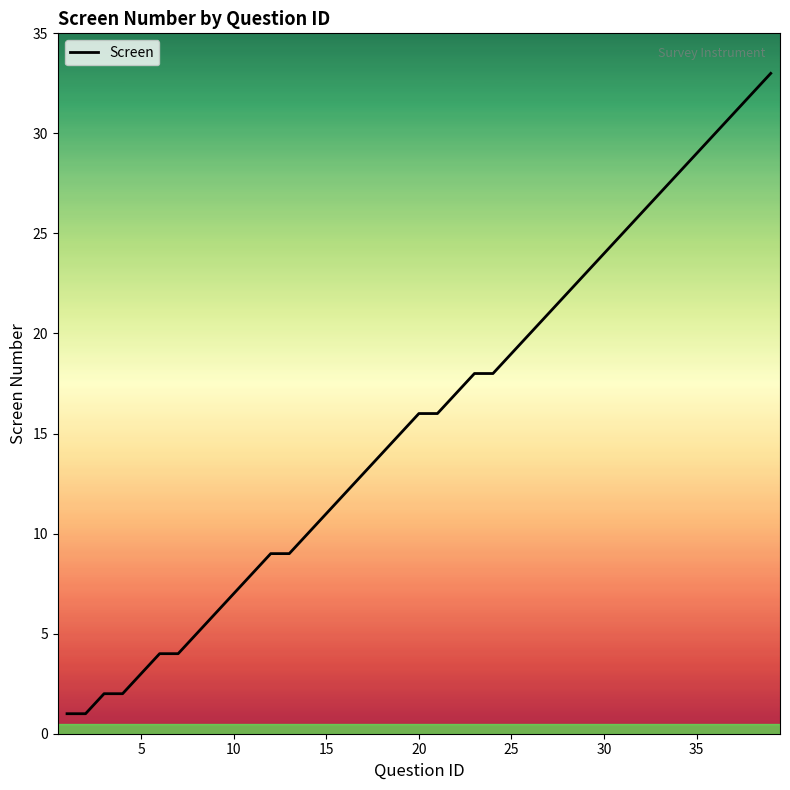

What is the difference between the maximum and minimum values?

32